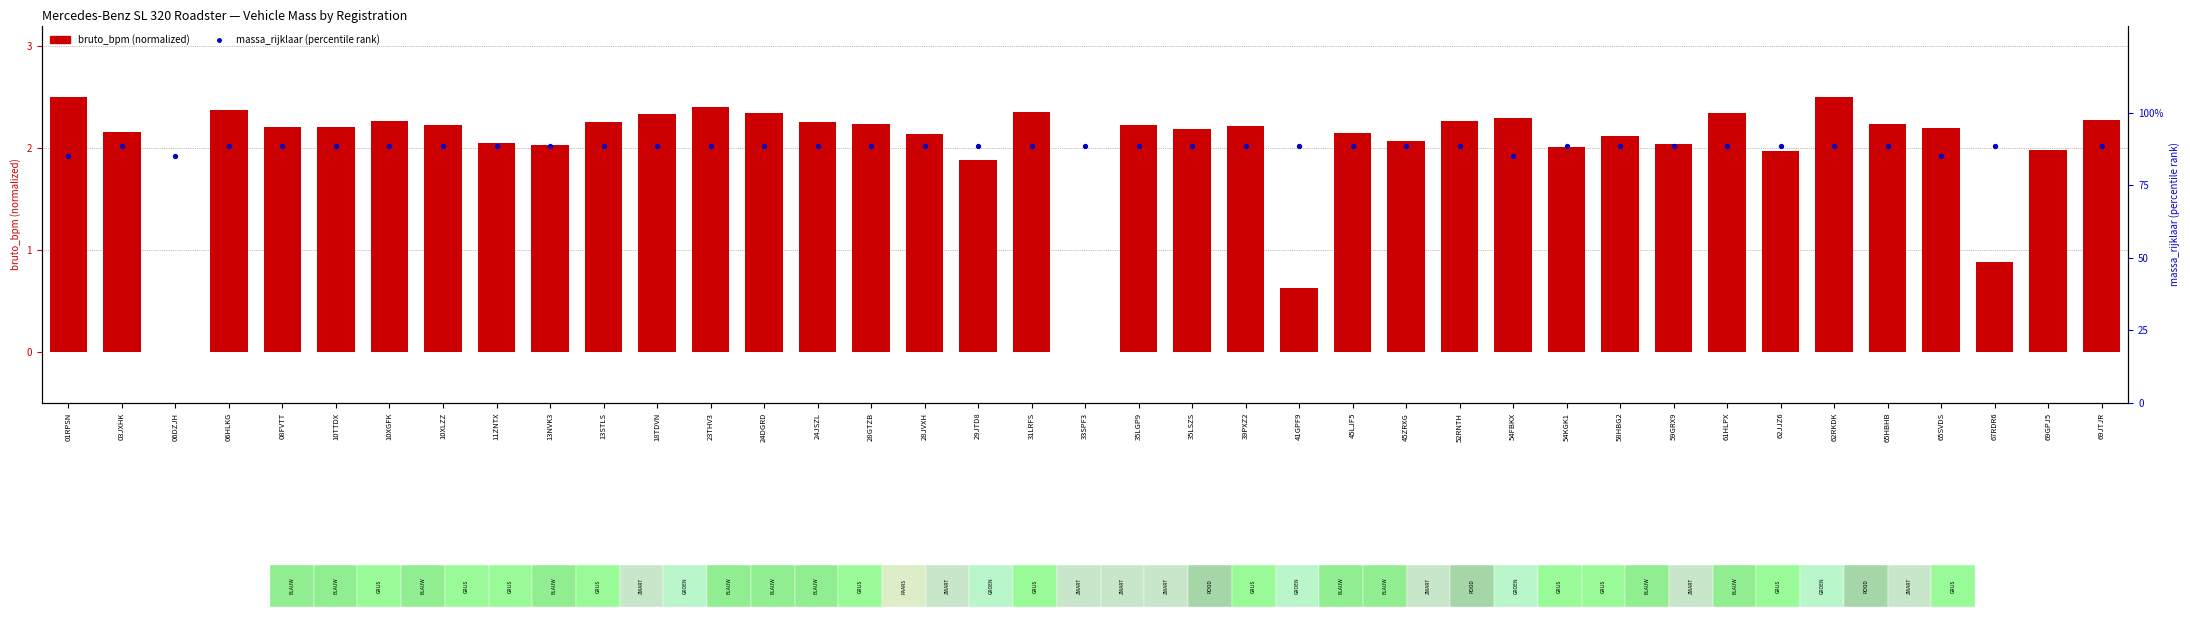

Is the value of massa_rijklaar (percentile rank) at 52RNTH greater than the value of bruto_bpm (normalized) at 10XGFK?

Yes